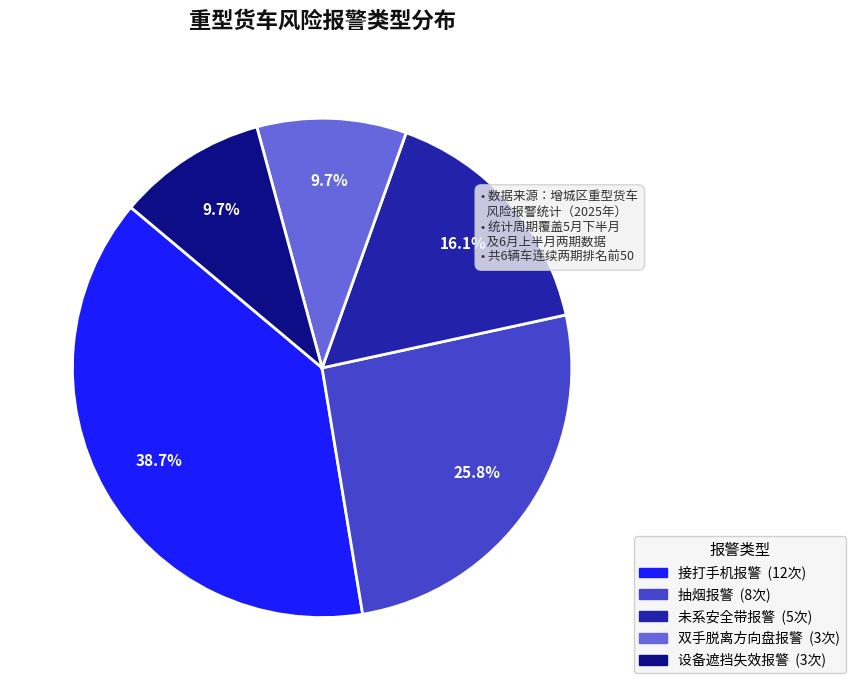

Does any single category account for the majority?

No